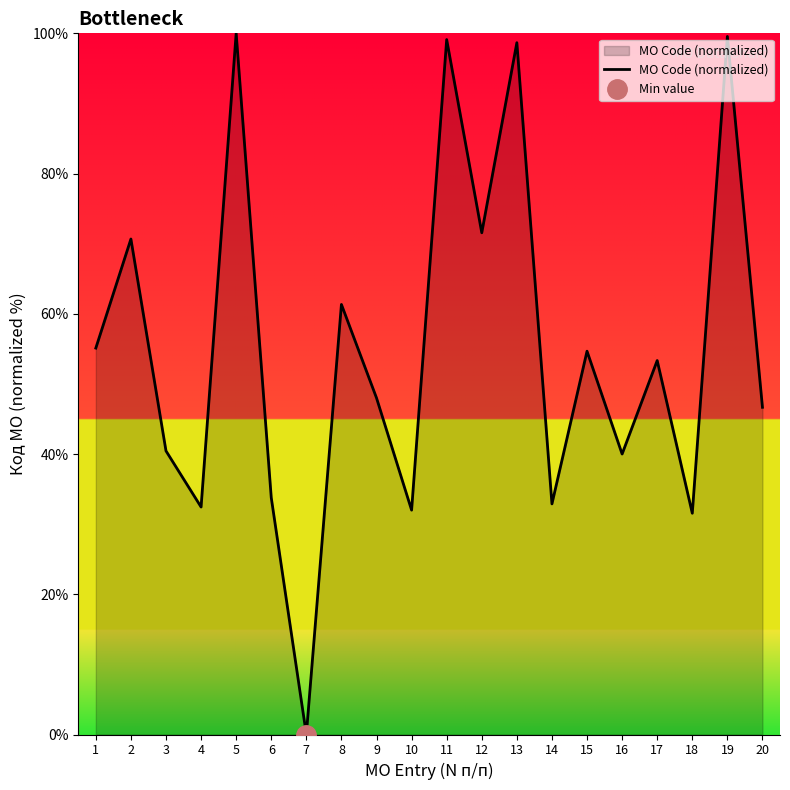

Reading right to left, transcribe all the data shown in this chart.

46.7	99.6	31.6	53.3	40.0	54.7	32.9	98.7	71.6	99.1	32.0	48.0	61.3	0.0	33.8	100.0	32.4	40.4	70.7	55.1